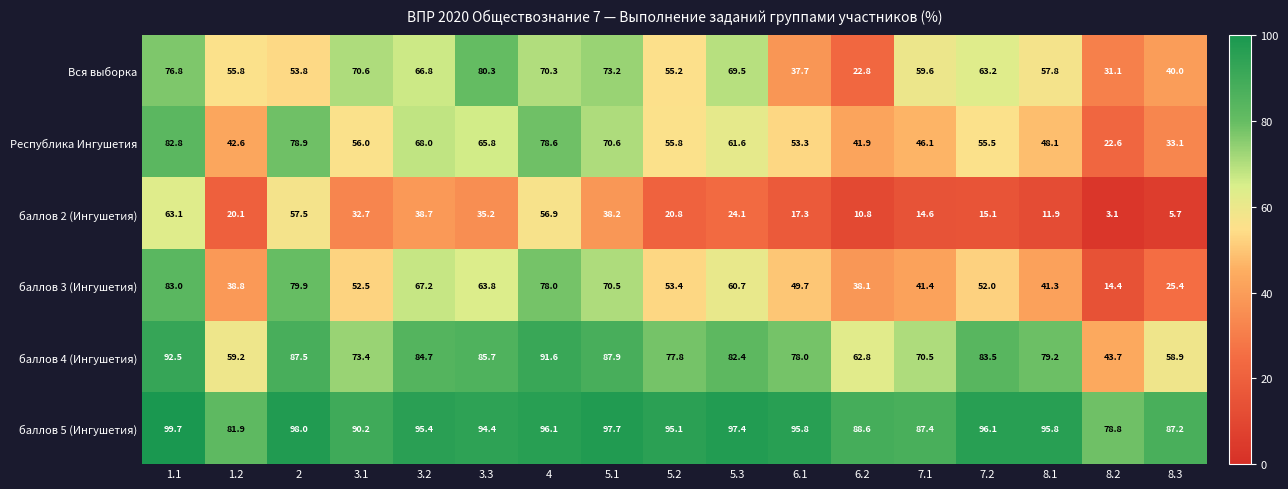

Which series has the largest total across all categories?

баллов 5 (Ингушетия)